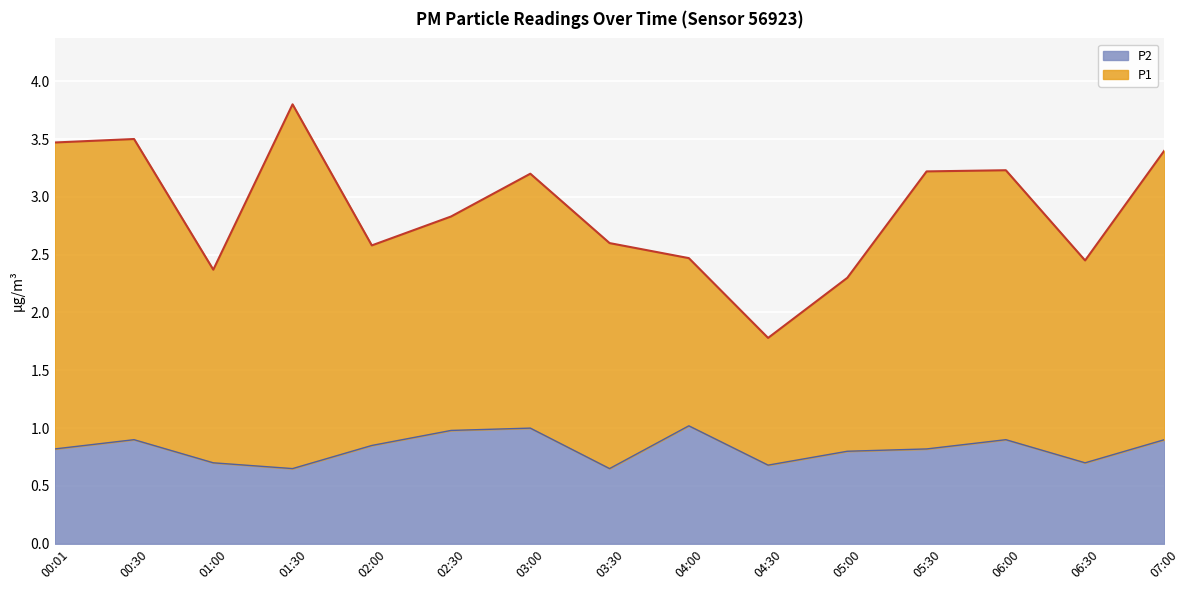

What is the average value?

0.8